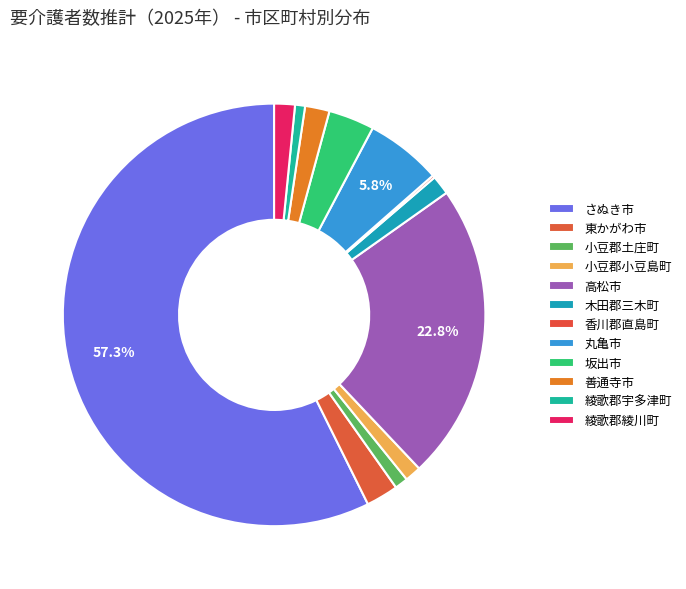

Which category accounts for the majority?

さぬき市